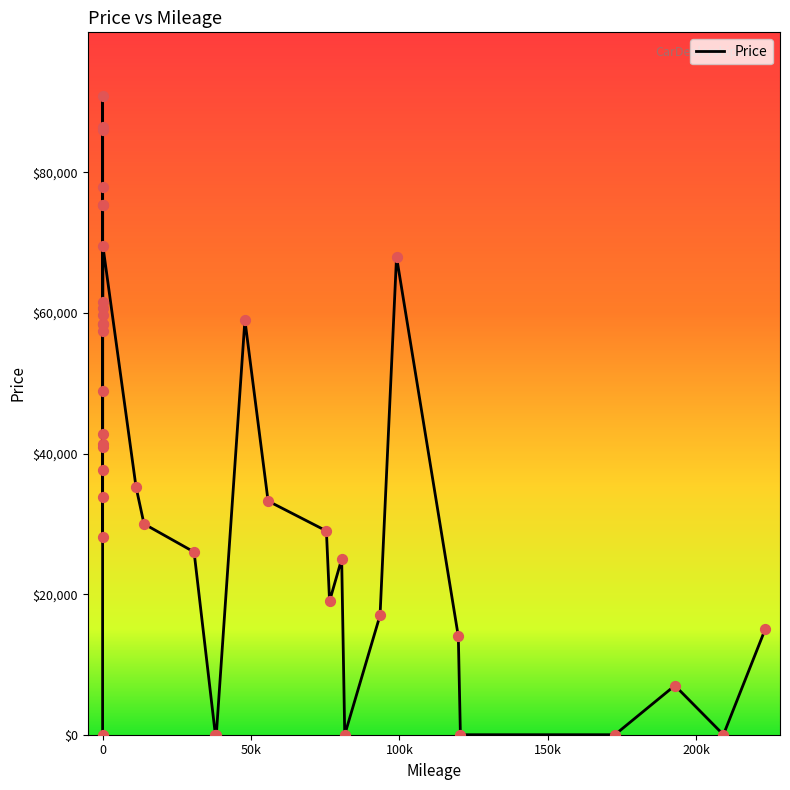

What is the change in value from 0 to 93455?

+16995